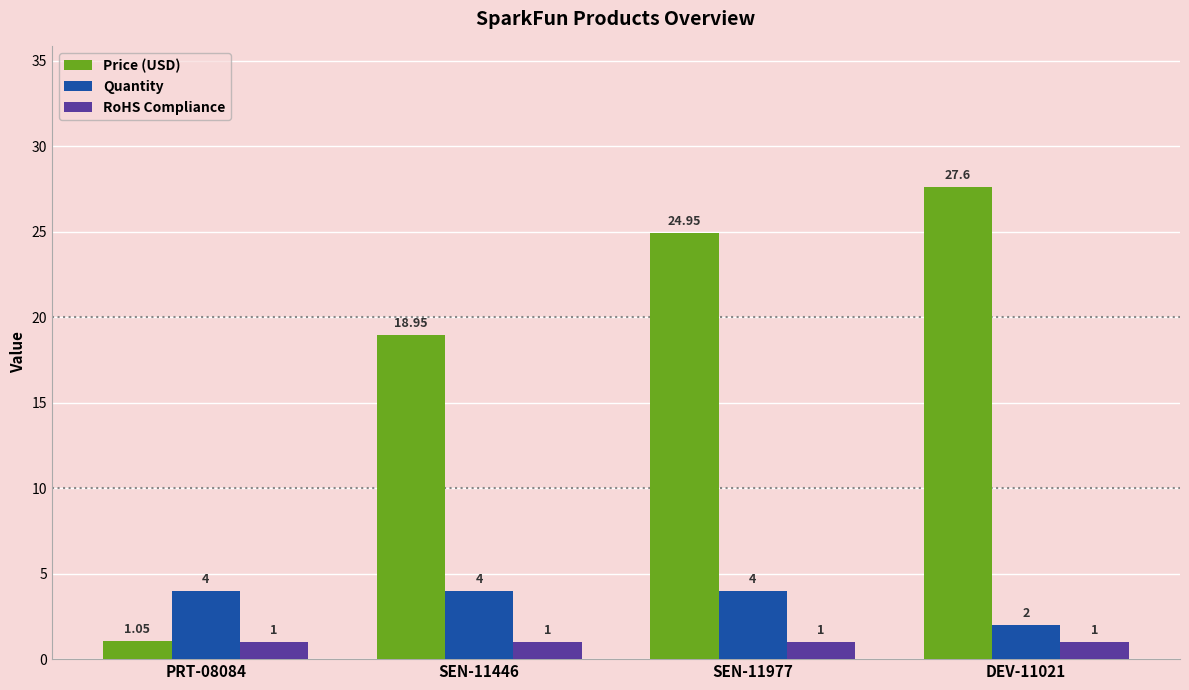

What is the difference between the maximum and minimum values in the Quantity series?

2.0